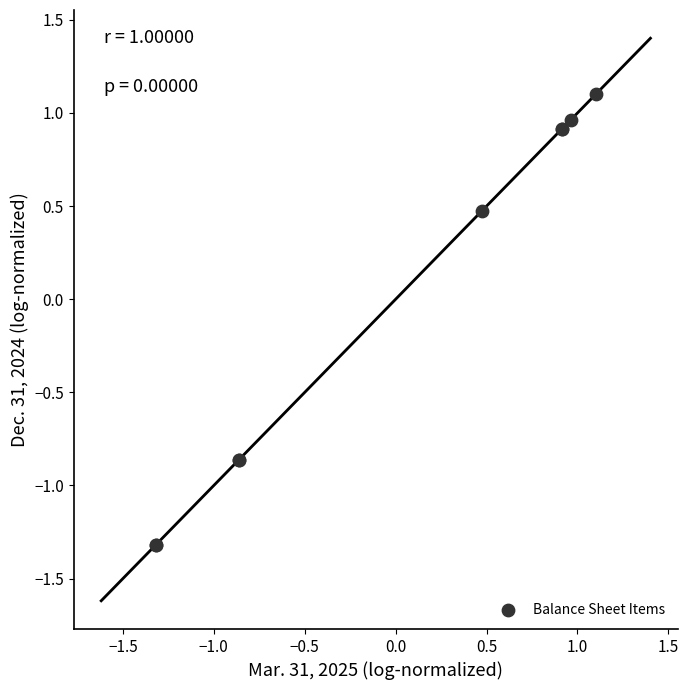

What Y value in the scatter plot is closest to 0?

0.5